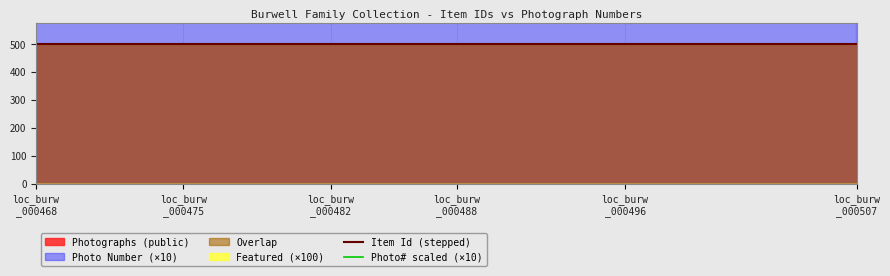

What is the difference between the highest and lowest values at loc_burw
_000475?

2030